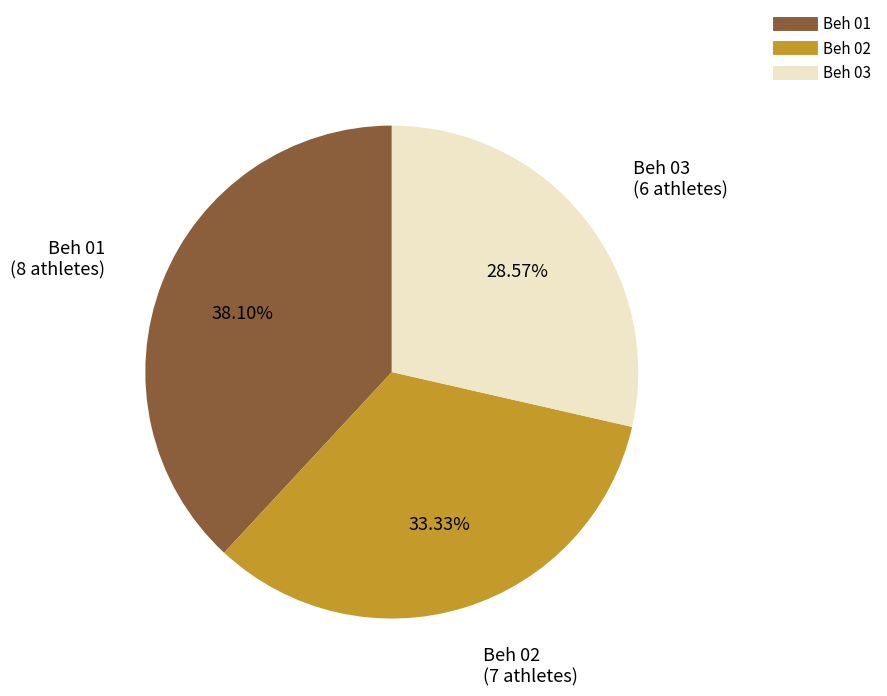

How many segments does this pie chart have?

3